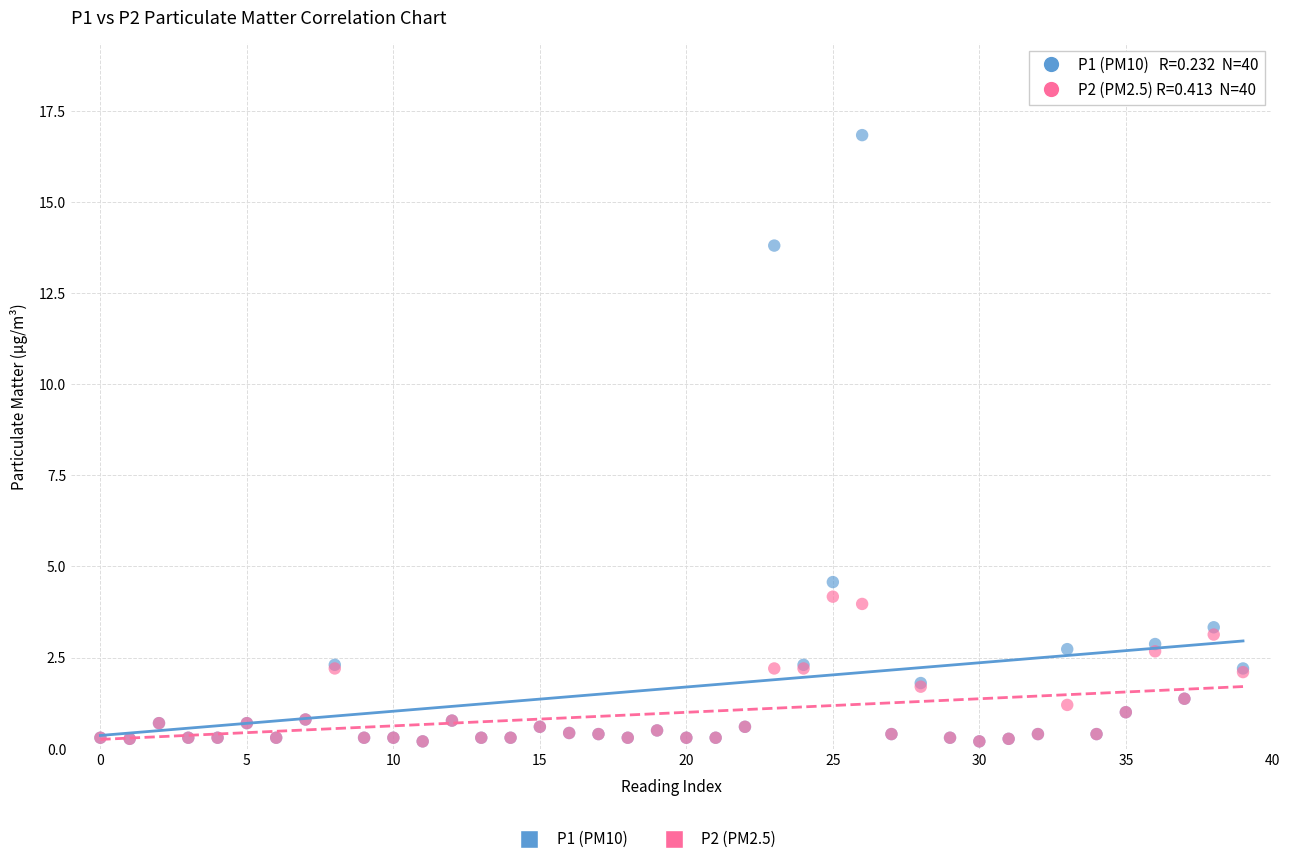

Across all series, what Y value is closest to 8?

4.6